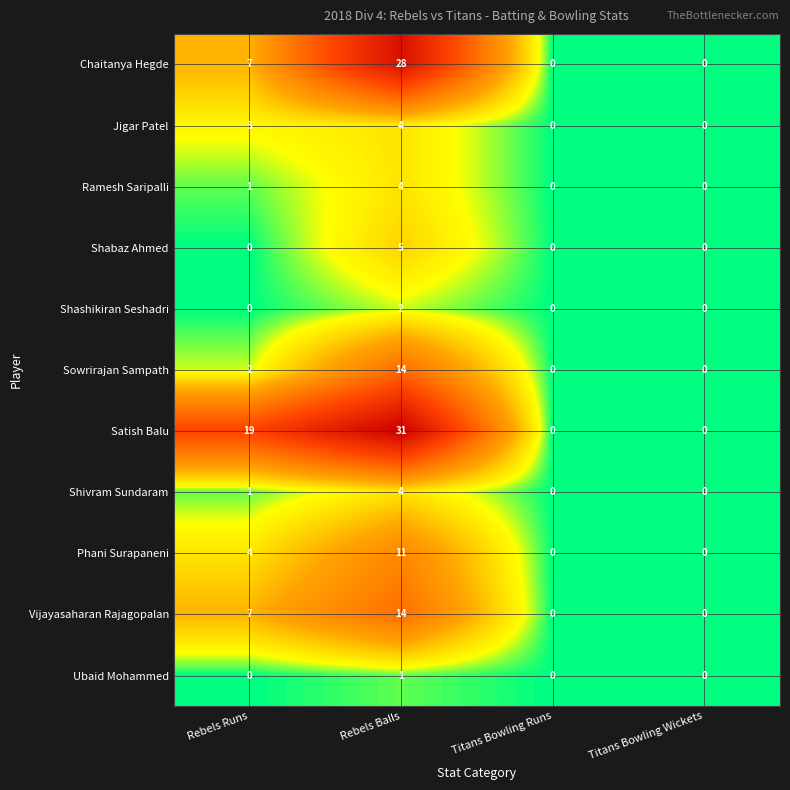

Is it true that Jigar Patel equals 0 at Titans Bowling Runs?

True